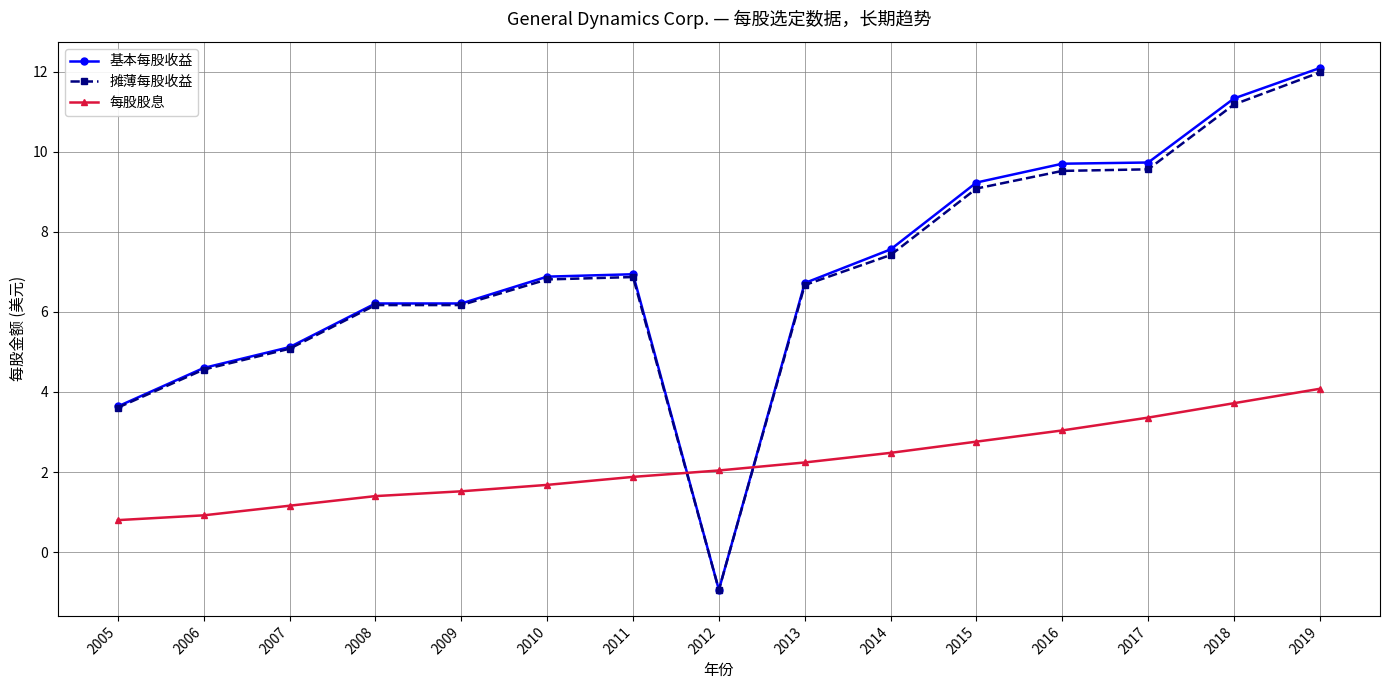

At which label is 摊薄每股收益 closest to 5?

2007